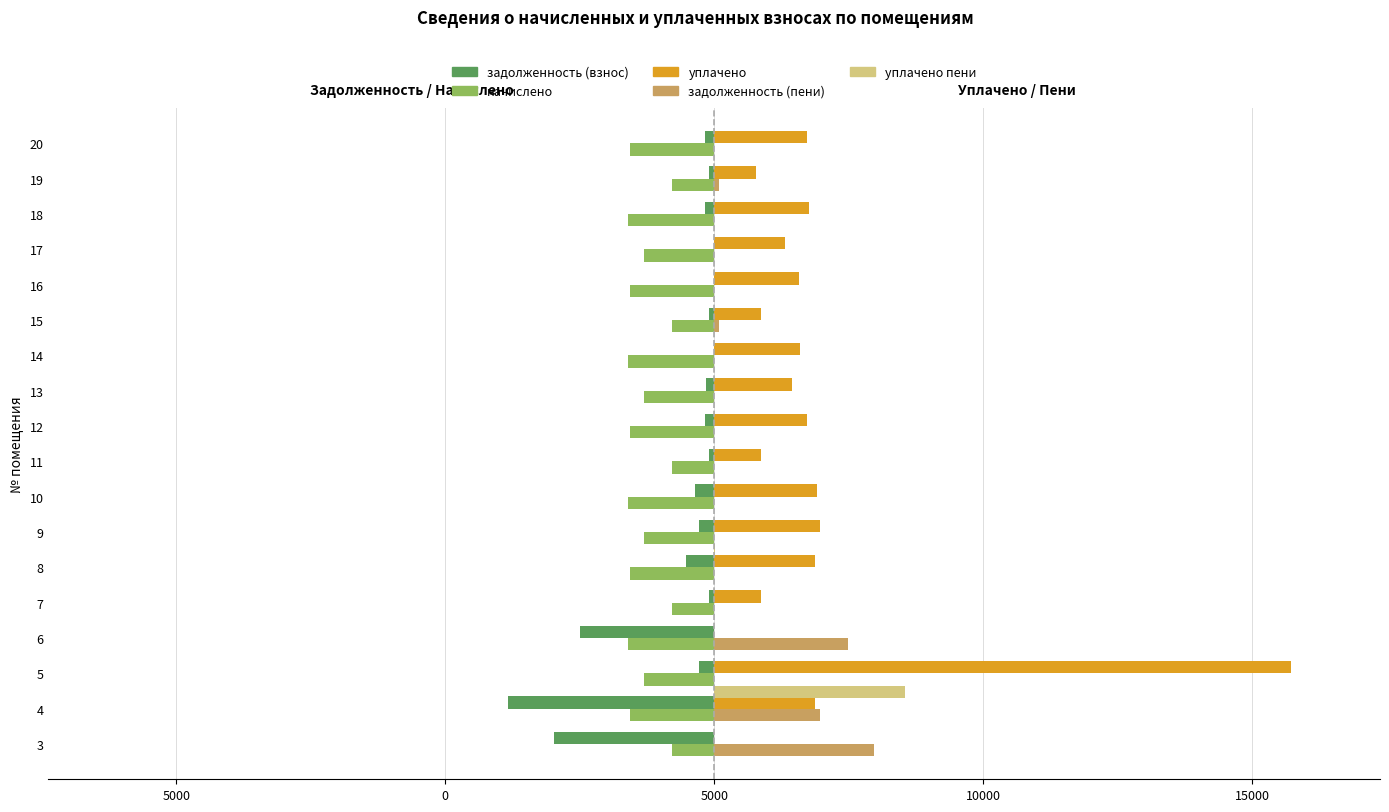

What are all the series names shown in the legend?

задолженность (взнос), начислено, уплачено, задолженность (пени), уплачено пени